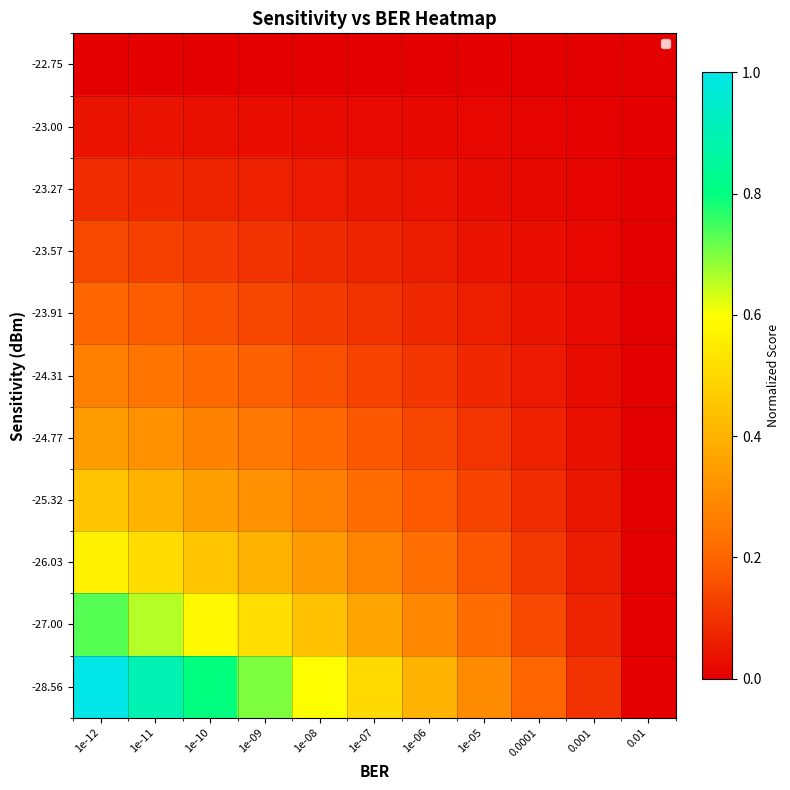

Reading left to right, transcribe all the data shown in this chart.

-22.75: 1e-12=0.0	1e-11=0.0	1e-10=0.0	1e-09=0.0	1e-08=0.0	1e-07=0.0	1e-06=0.0	1e-05=0.0	0.0001=0.0	0.001=0.0	0.01=0.0
-23.00: 1e-12=0.0	1e-11=0.0	1e-10=0.0	1e-09=0.0	1e-08=0.0	1e-07=0.0	1e-06=0.0	1e-05=0.0	0.0001=0.0	0.001=0.0	0.01=0.0
-23.27: 1e-12=0.1	1e-11=0.1	1e-10=0.1	1e-09=0.1	1e-08=0.1	1e-07=0.0	1e-06=0.0	1e-05=0.0	0.0001=0.0	0.001=0.0	0.01=0.0
-23.57: 1e-12=0.1	1e-11=0.1	1e-10=0.1	1e-09=0.1	1e-08=0.1	1e-07=0.1	1e-06=0.1	1e-05=0.0	0.0001=0.0	0.001=0.0	0.01=0.0
-23.91: 1e-12=0.2	1e-11=0.2	1e-10=0.2	1e-09=0.1	1e-08=0.1	1e-07=0.1	1e-06=0.1	1e-05=0.1	0.0001=0.0	0.001=0.0	0.01=0.0
-24.31: 1e-12=0.3	1e-11=0.2	1e-10=0.2	1e-09=0.2	1e-08=0.2	1e-07=0.1	1e-06=0.1	1e-05=0.1	0.0001=0.1	0.001=0.0	0.01=0.0
-24.77: 1e-12=0.3	1e-11=0.3	1e-10=0.3	1e-09=0.2	1e-08=0.2	1e-07=0.2	1e-06=0.1	1e-05=0.1	0.0001=0.1	0.001=0.0	0.01=0.0
-25.32: 1e-12=0.4	1e-11=0.4	1e-10=0.4	1e-09=0.3	1e-08=0.3	1e-07=0.2	1e-06=0.2	1e-05=0.1	0.0001=0.1	0.001=0.0	0.01=0.0
-26.03: 1e-12=0.6	1e-11=0.5	1e-10=0.5	1e-09=0.4	1e-08=0.3	1e-07=0.3	1e-06=0.2	1e-05=0.2	0.0001=0.1	0.001=0.1	0.01=0.0
-27.00: 1e-12=0.7	1e-11=0.7	1e-10=0.6	1e-09=0.5	1e-08=0.4	1e-07=0.4	1e-06=0.3	1e-05=0.2	0.0001=0.1	0.001=0.1	0.01=0.0
-28.56: 1e-12=1.0	1e-11=0.9	1e-10=0.8	1e-09=0.7	1e-08=0.6	1e-07=0.5	1e-06=0.4	1e-05=0.3	0.0001=0.2	0.001=0.1	0.01=0.0